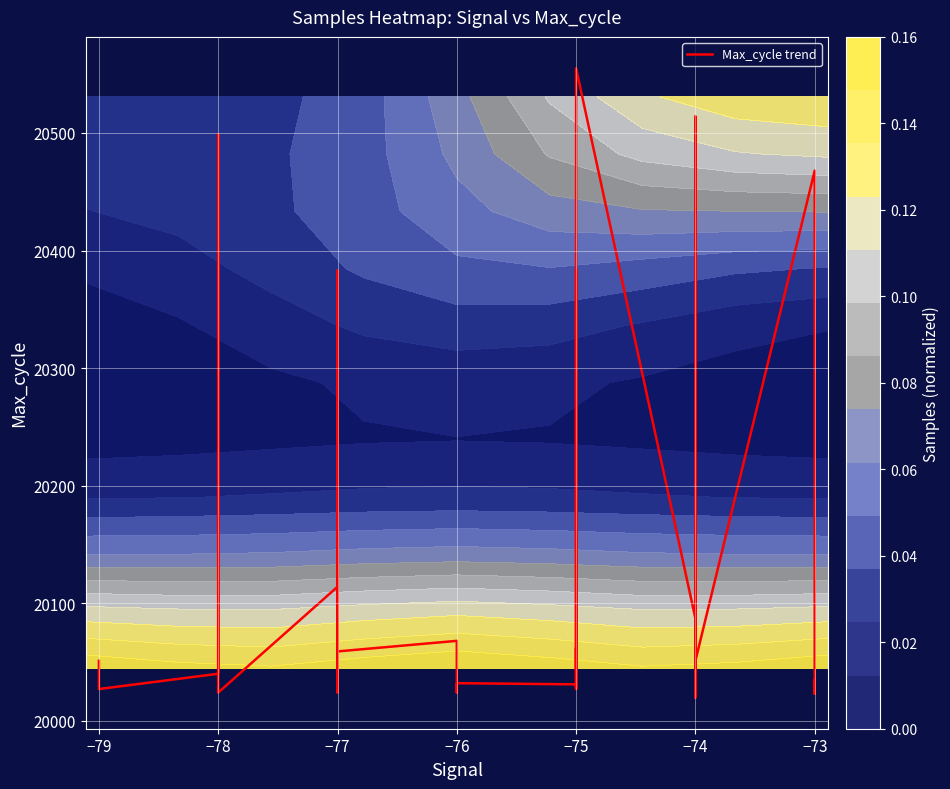

Reading left to right, what are all the values shown in this chart?

20051	20027	20040	20070	20499	20030	20024	20114	20024	20100	20383	20059	20068	20024	20032	20031	20027	20384	20028	20062	20043	20084	20087	20476	20555	20087	20020	20087	20020	20103	20020	20489	20514	20051	20468	20027	20035	20023	20031	20024